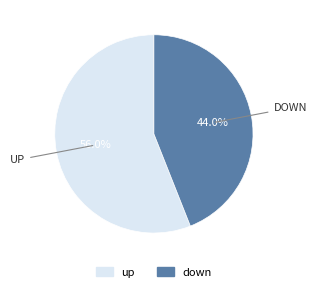

What percentage is the down slice, to the nearest percent?

44%